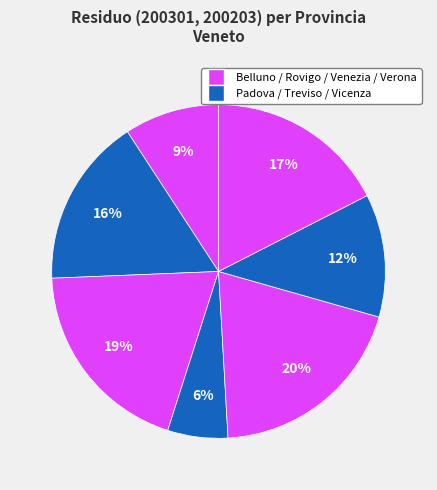

How many segments does this pie chart have?

7